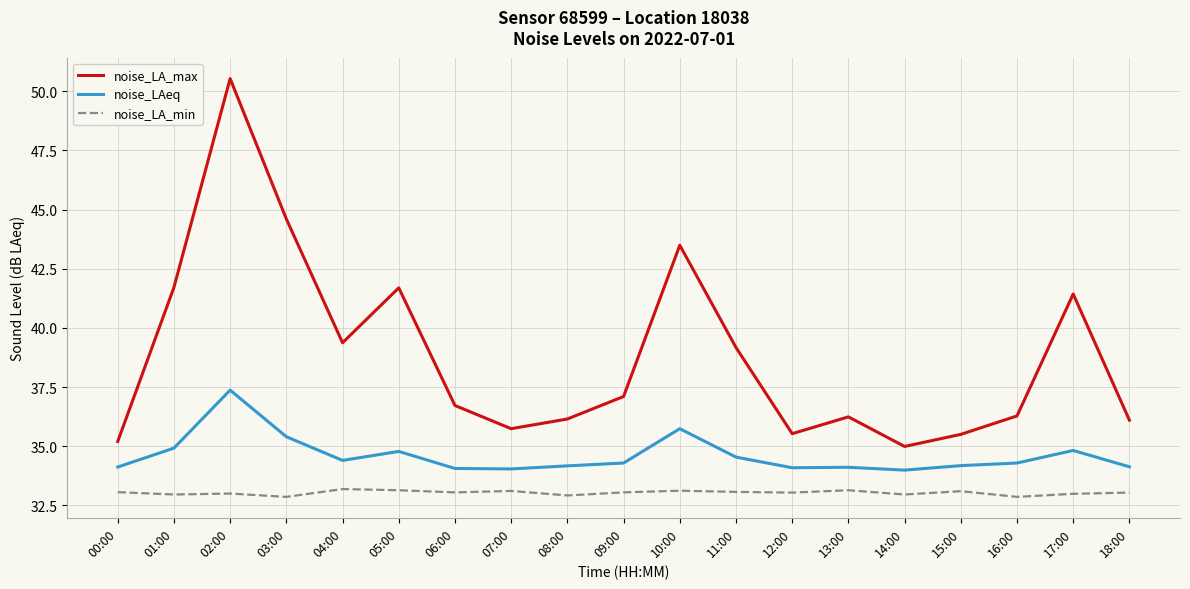

What is the difference between the maximum and minimum values in the noise_LA_min series?

0.3